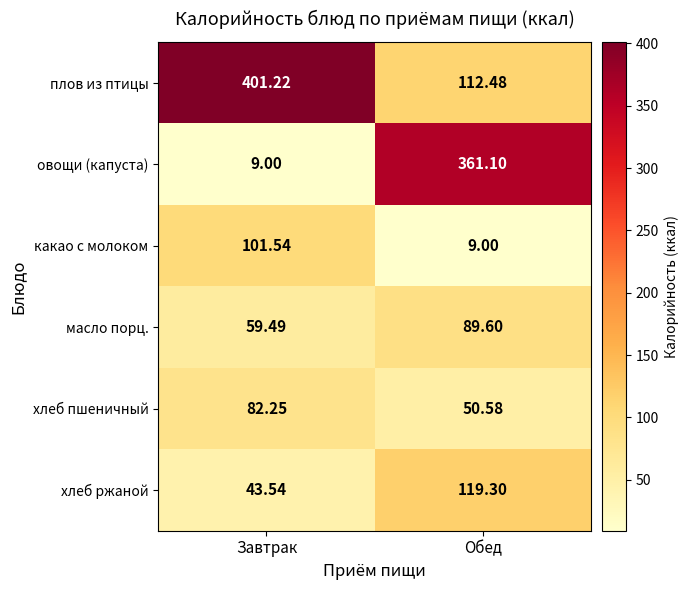

Which series has the largest total across all categories?

плов из птицы